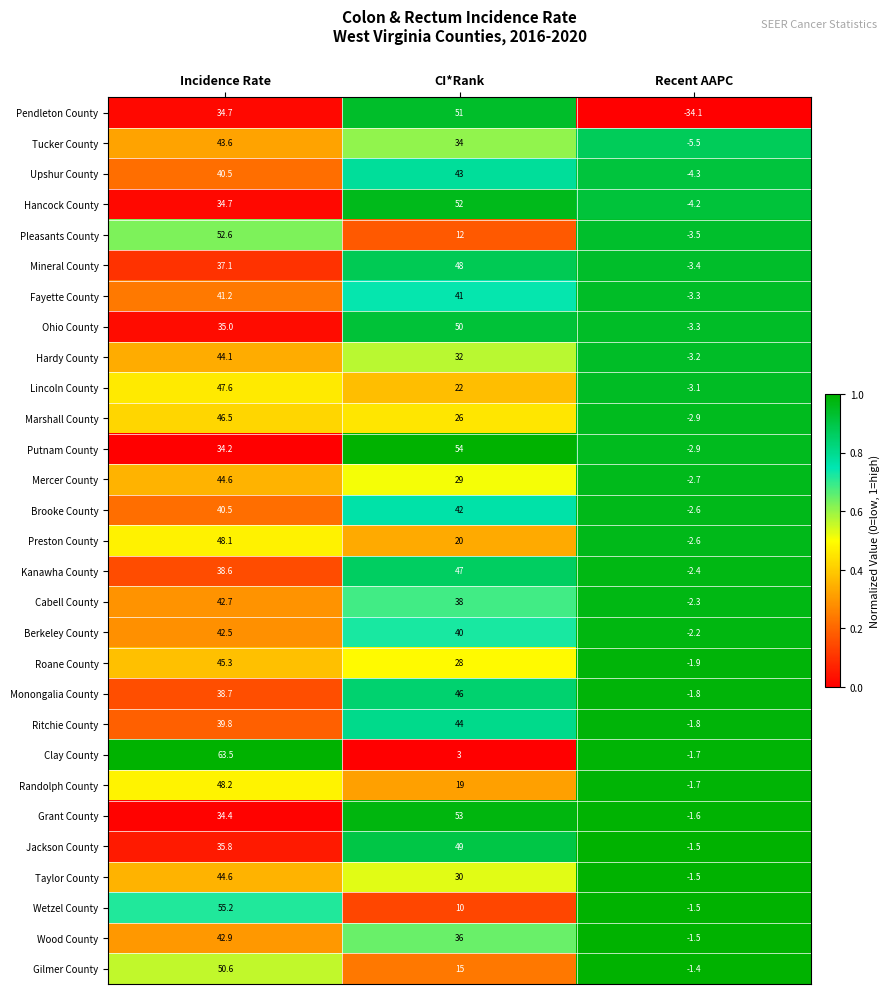

Which series has the largest total across all categories?

Grant County